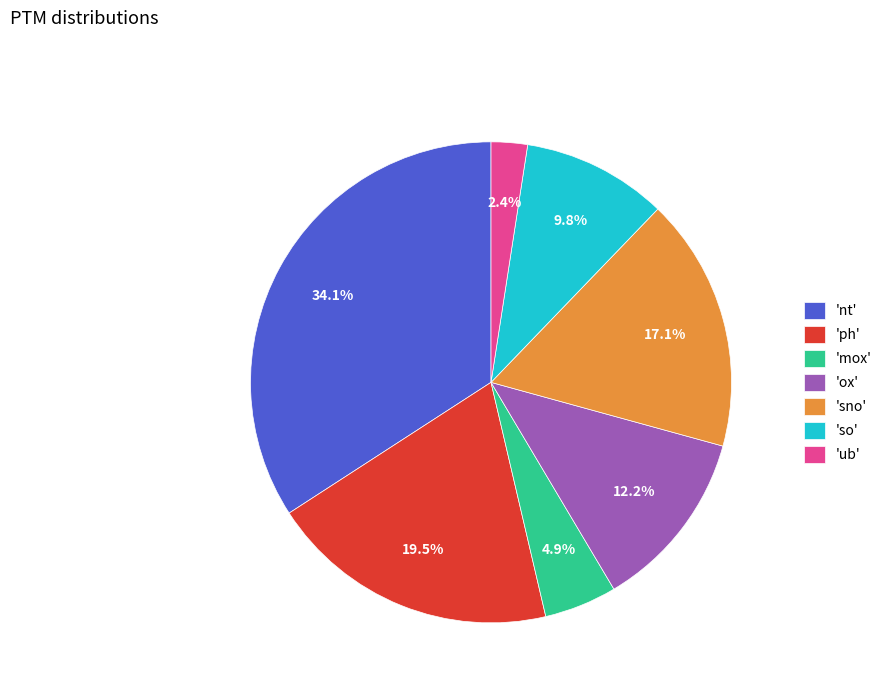

Which category has the biggest portion of the pie?

'nt'